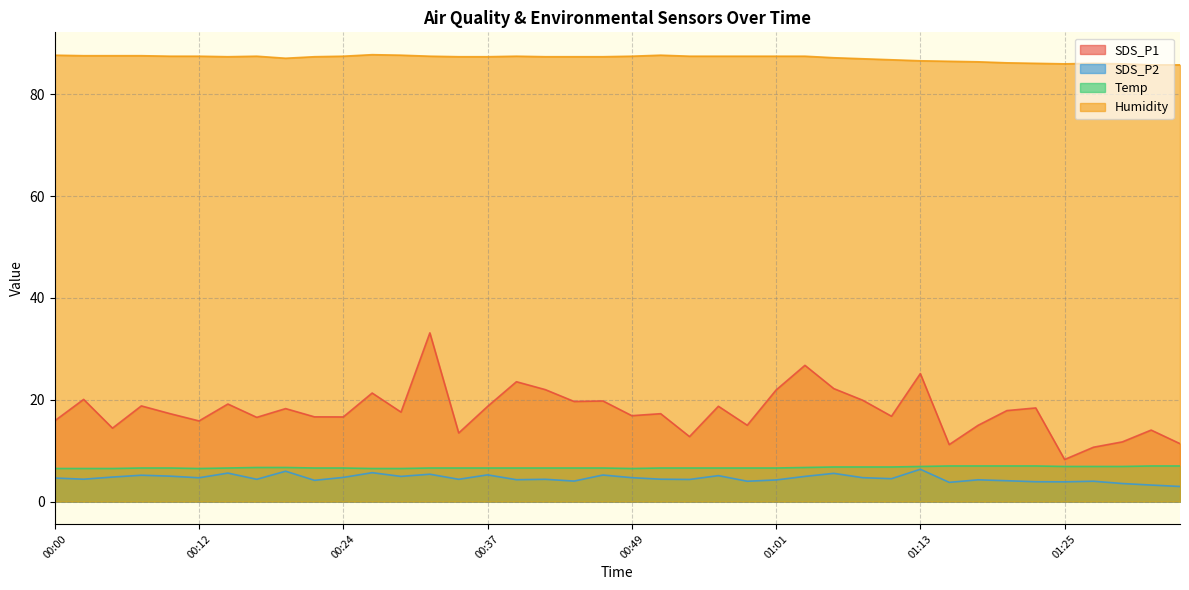

Is it true that SDS_P2 equals 5.9 at 00:54?

False